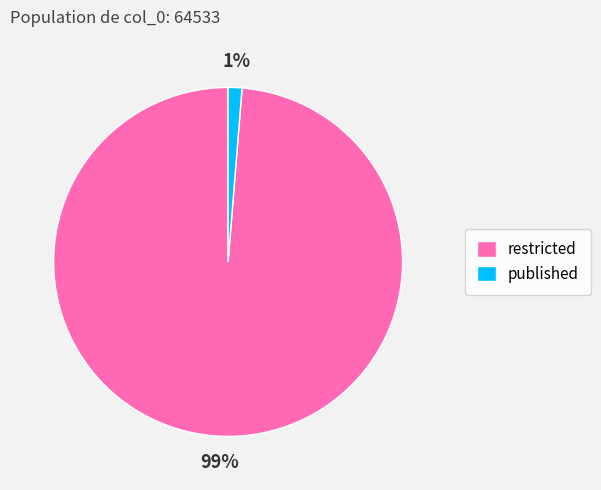

Is there any slice that represents more than half of the pie?

Yes